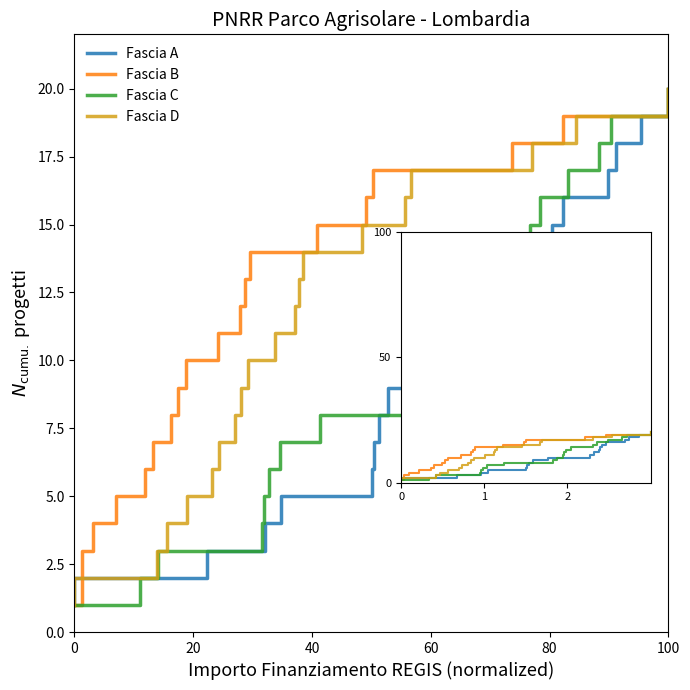

What are all the series names shown in the legend?

Fascia A, Fascia B, Fascia C, Fascia D